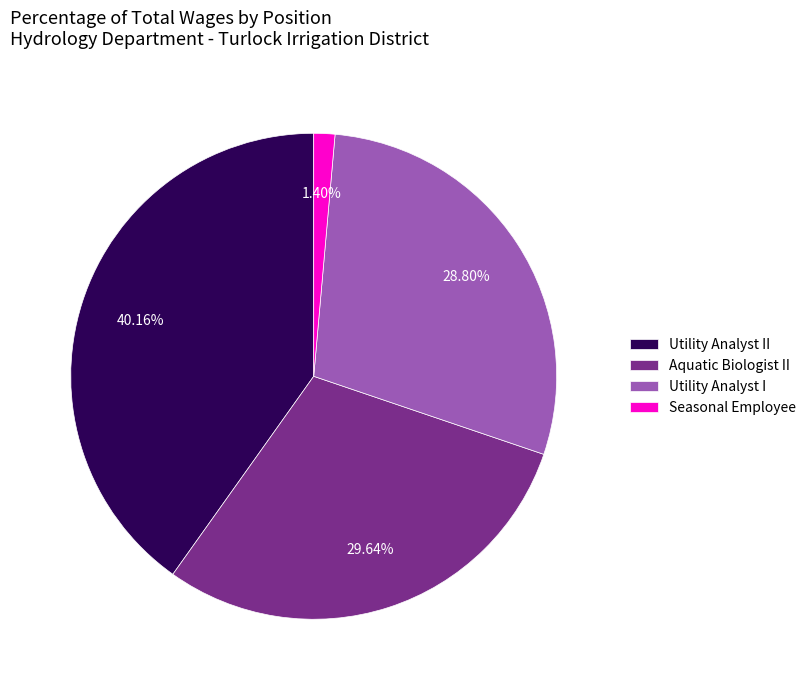

What is the smallest slice in the pie chart?

Seasonal Employee